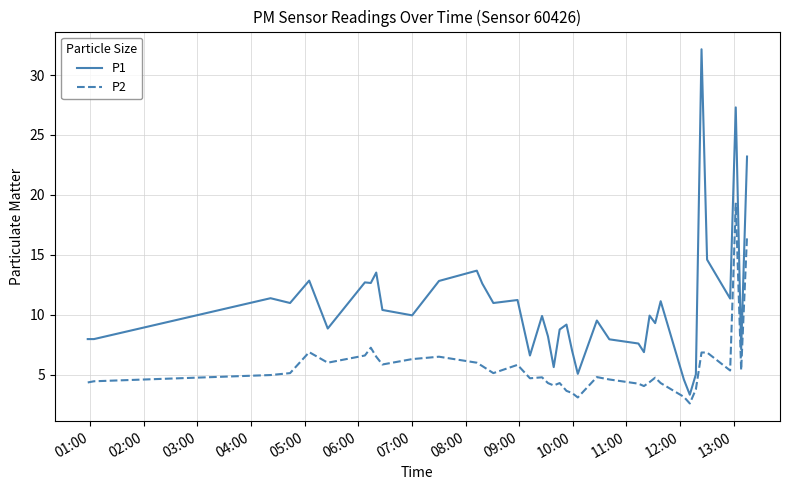

Which series has the widest spread of values?

P1